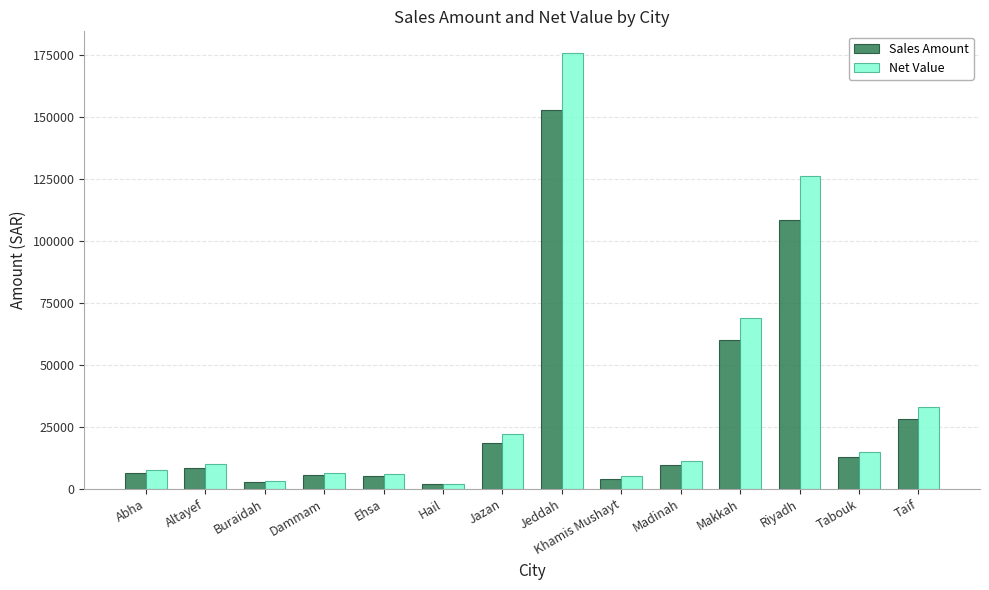

What is the greatest value displayed?

175620.5